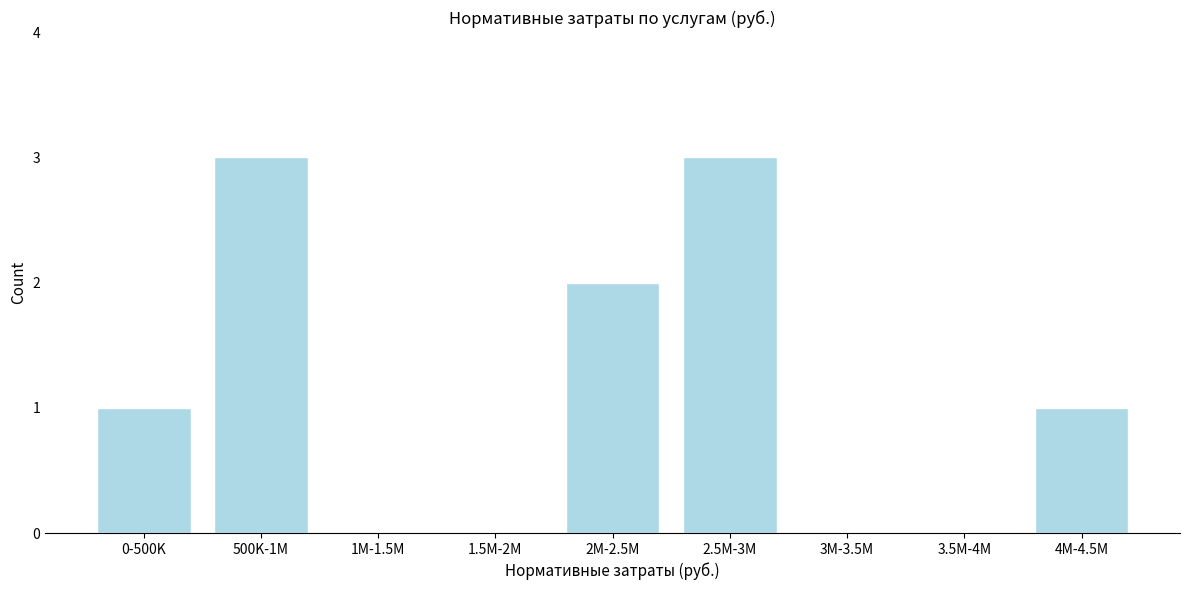

Reading left to right, extract all data points from this chart.

0-500K=1	500K-1M=3	1M-1.5M=0	1.5M-2M=0	2M-2.5M=2	2.5M-3M=3	3M-3.5M=0	3.5M-4M=0	4M-4.5M=1